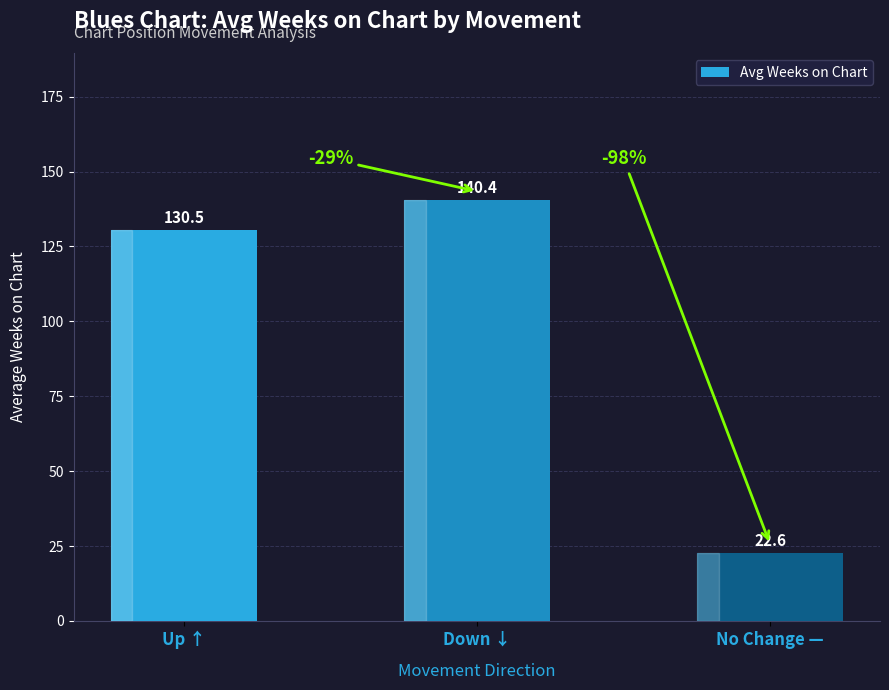

Are the bars grouped side by side (vs. stacked)?

No